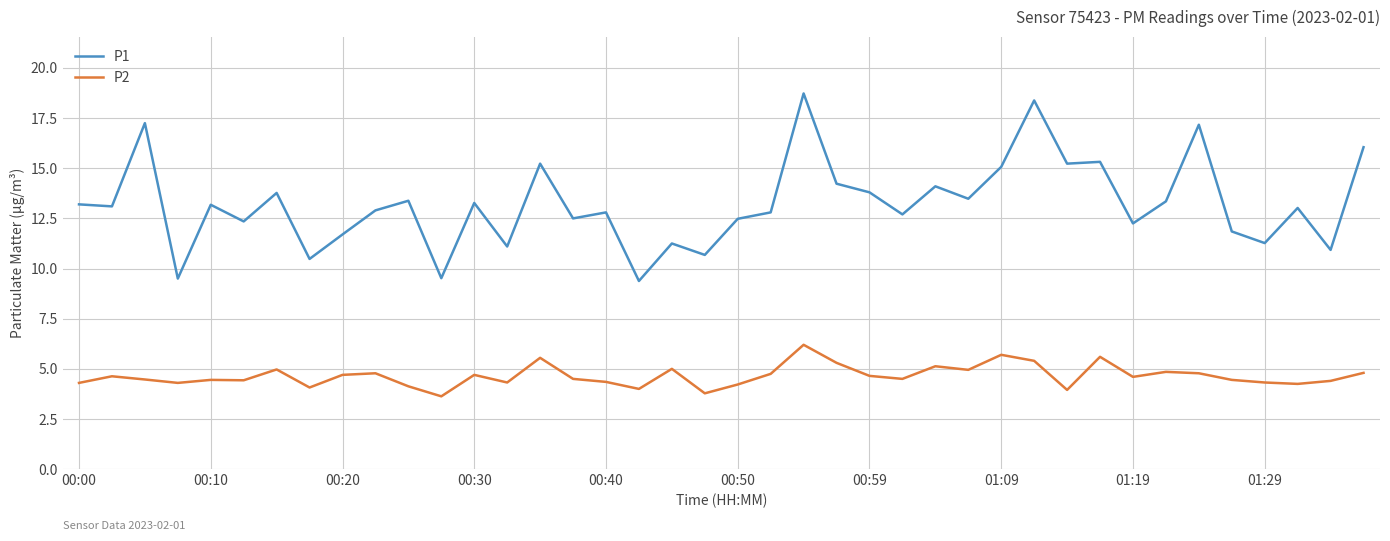

How many lines are shown in the chart?

2